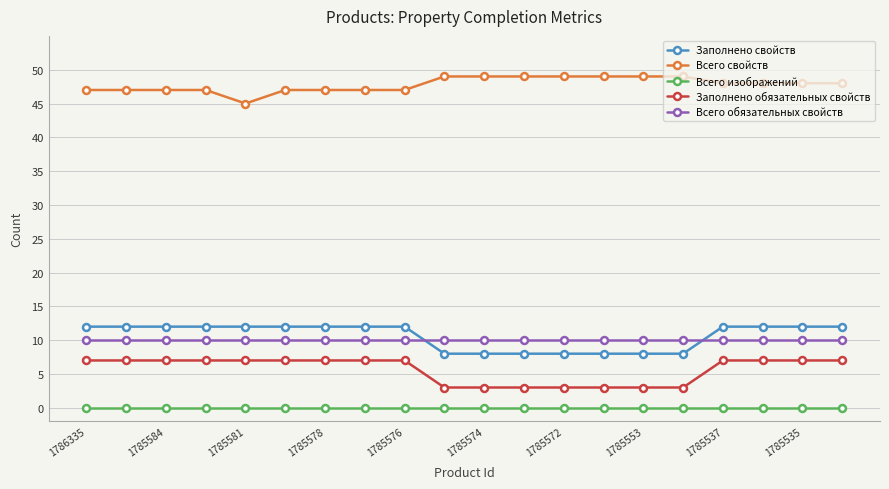

Which series has the largest total across all categories?

Всего свойств